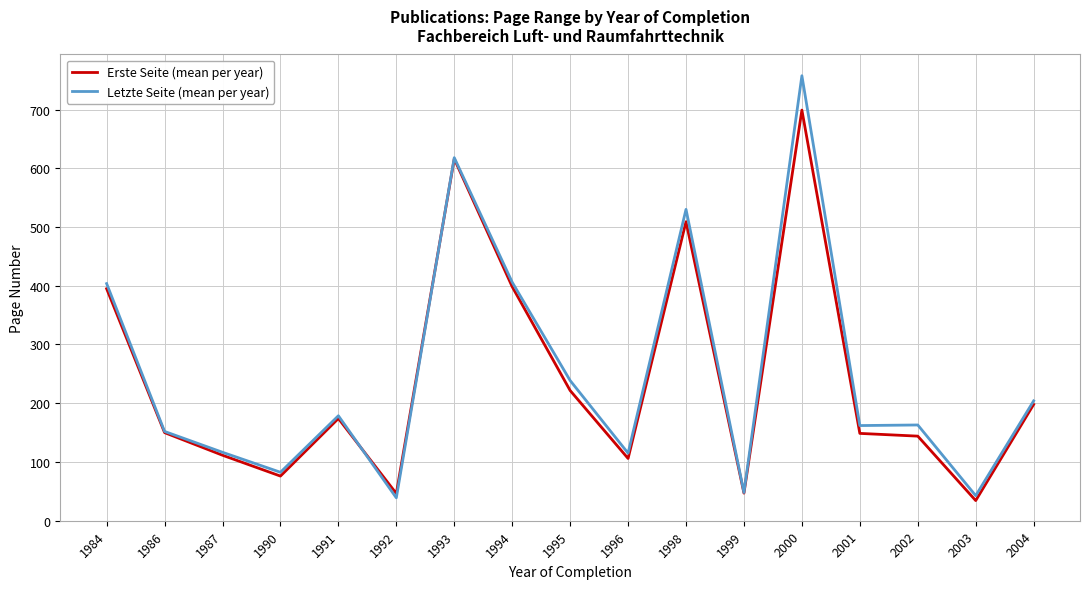

The value of Erste Seite (mean per year) at 1999 is 47.0. True or false?

True